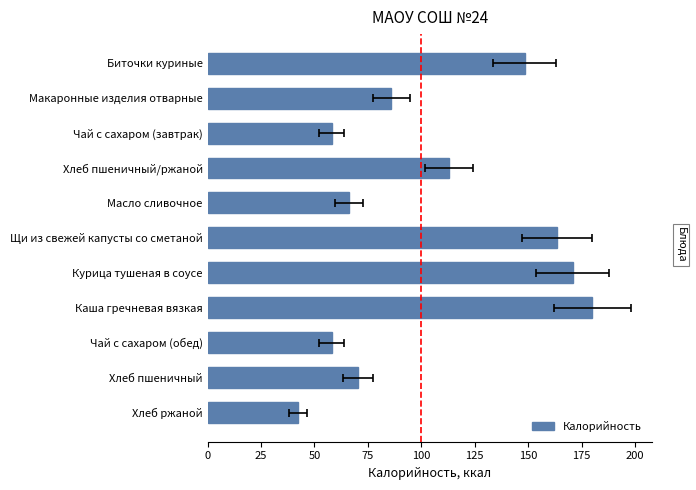

What is the average value?

105.1